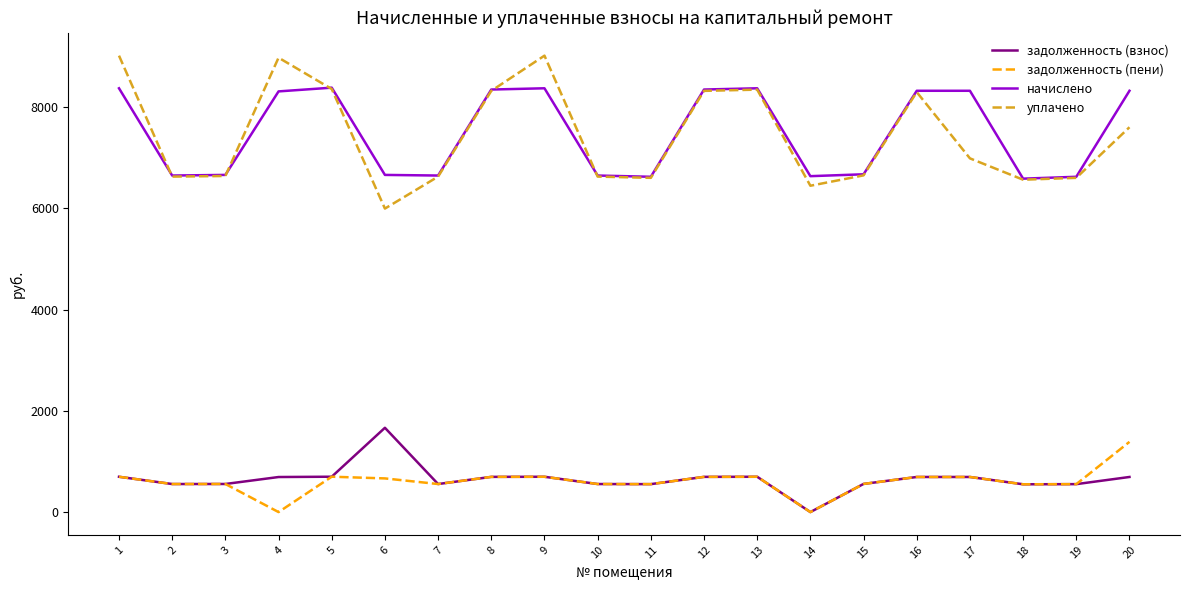

Is it true that начислено equals 2714.5 at 14?

False